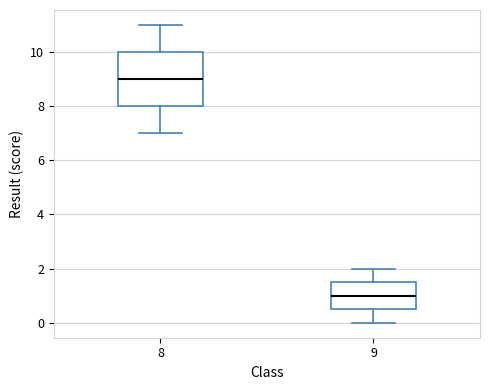

Reading left to right, transcribe this box plot: for each box, give where its median line is, the range the box spans, and where its two whiskers end, as read against the y-axis. The values are not printed on the chart, so give them approximately, as read against the axis.

8: median 9.0, box 8.0 to 10.0, whiskers 7.0 to 11.0
9: median 1.0, box 0.6 to 1.6, whiskers 0.0 to 2.0